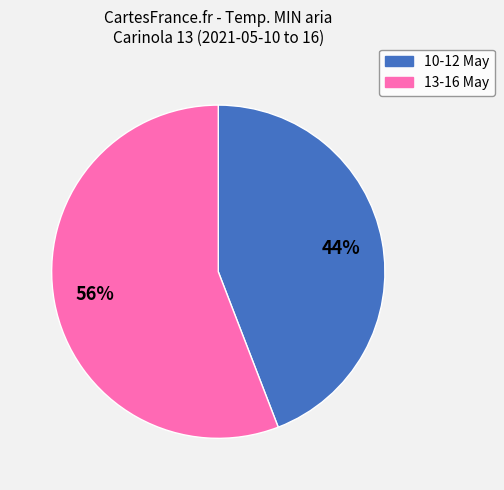

Does any single category account for the majority?

Yes